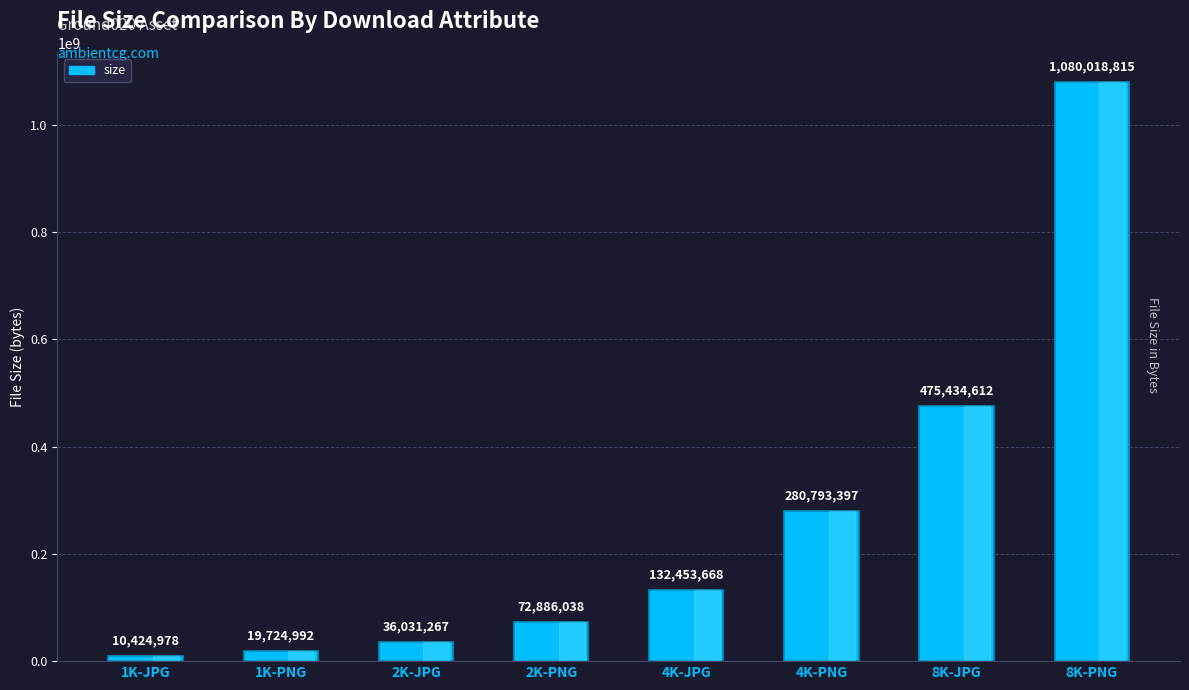

At which label is the value closest to 545221896?

8K-JPG